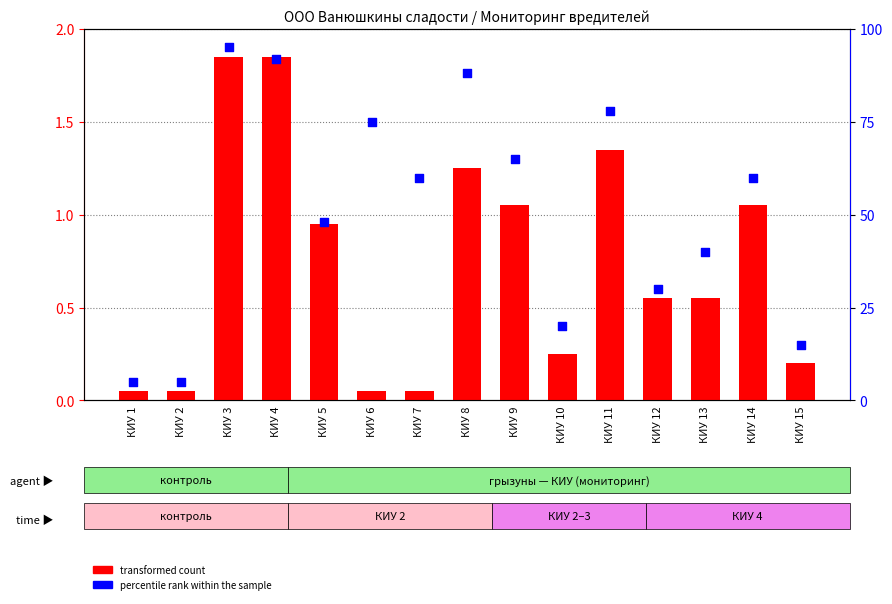

Is the value of transformed count at КИУ 15 greater than the value of percentile rank within the sample at КИУ 7?

No